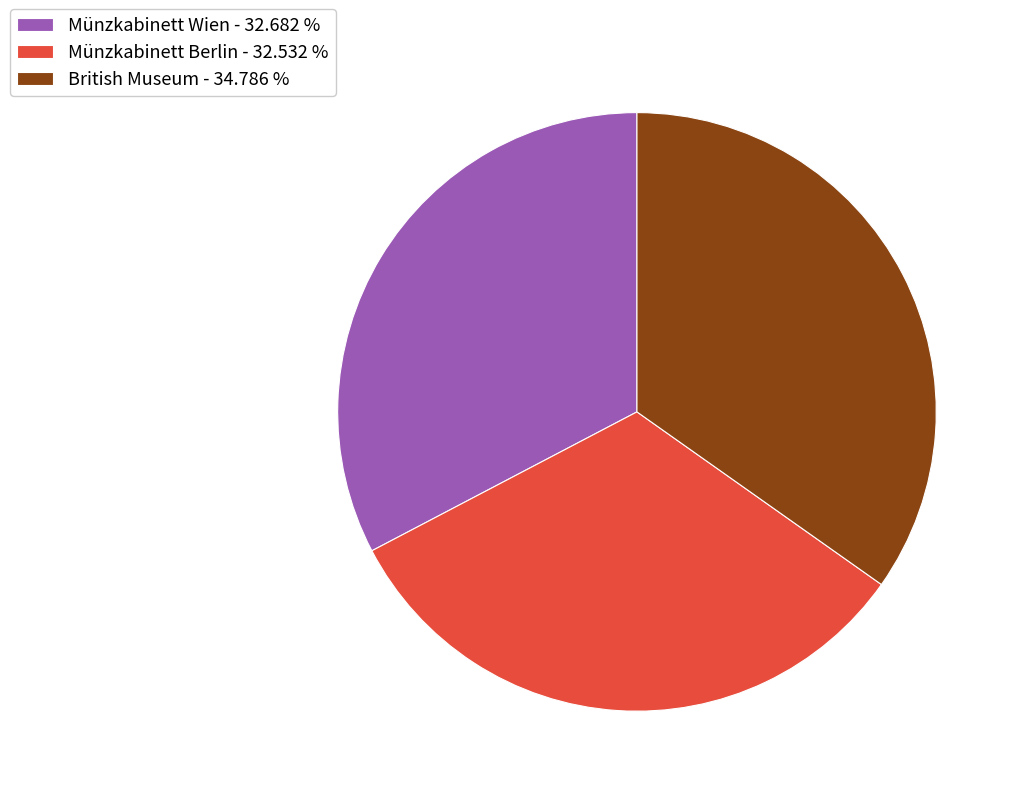

Is there any slice that represents more than half of the pie?

No